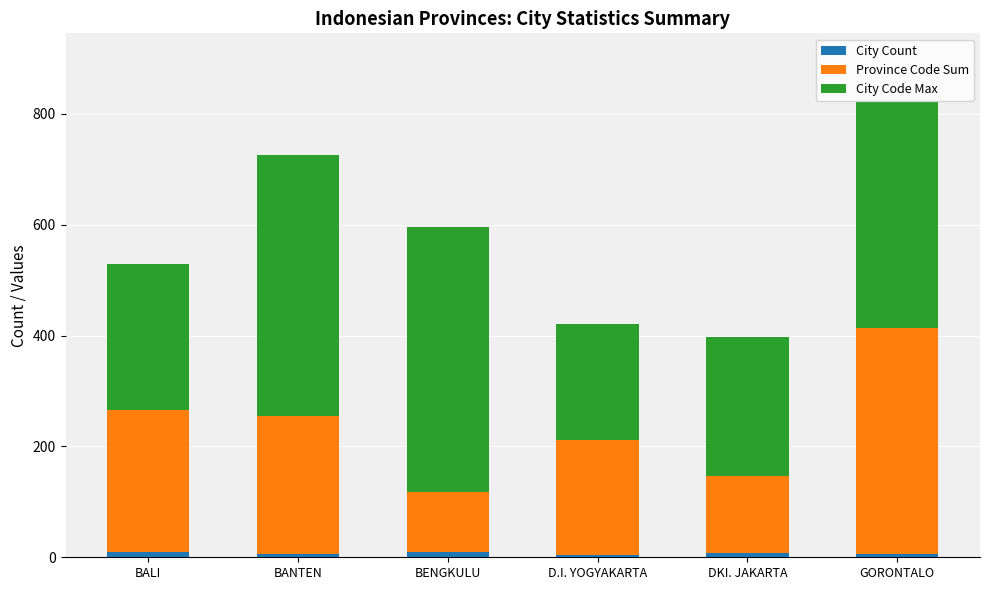

How many values in the City Count series are below 7?

3